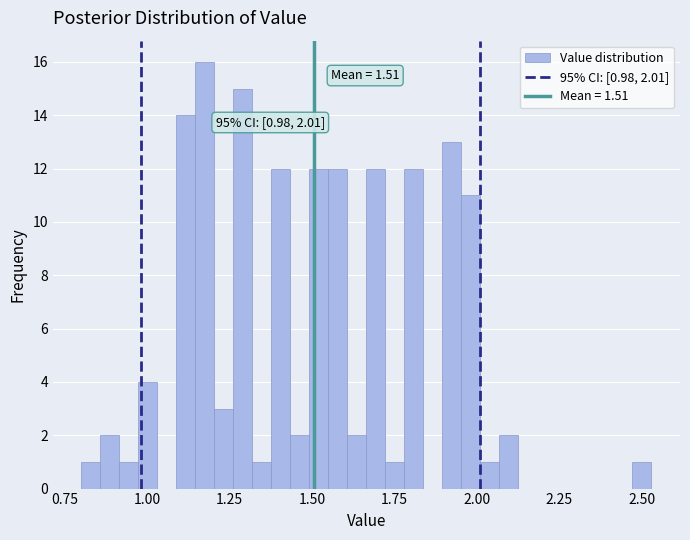

Read against the x-axis, roughly where is the centre of the tallest bar?

1.15